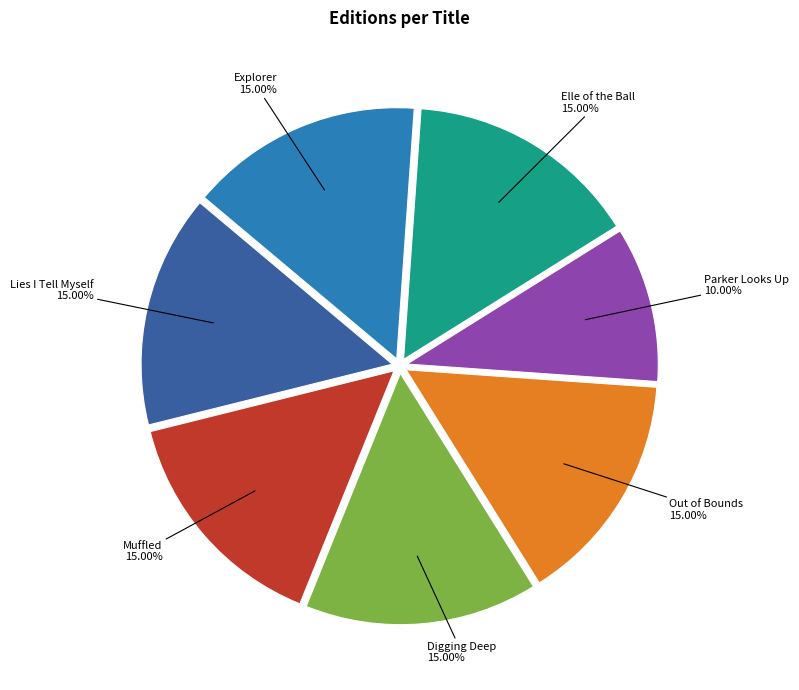

Is there a majority slice in this chart?

No